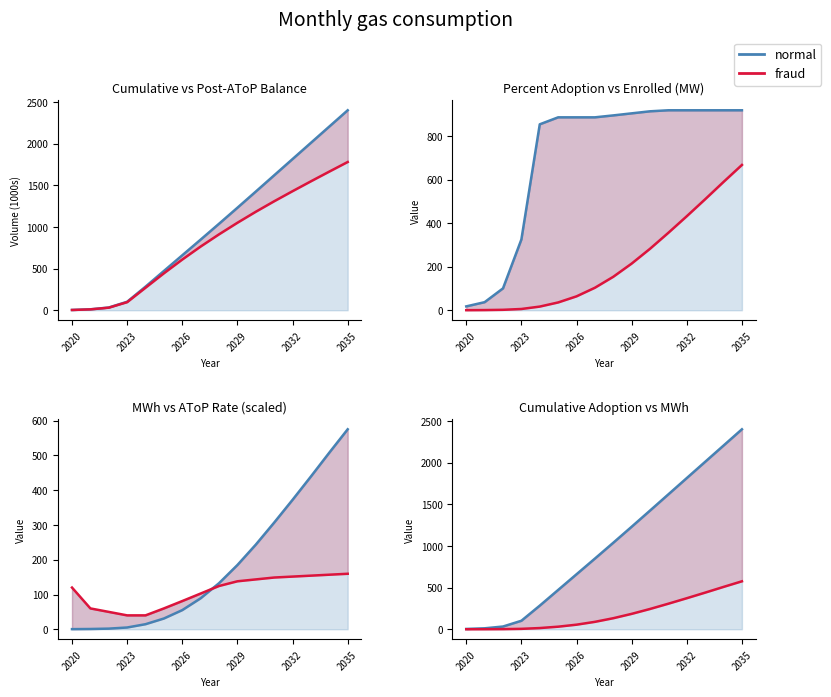

At how many categories does at least one series exceed 979?

8